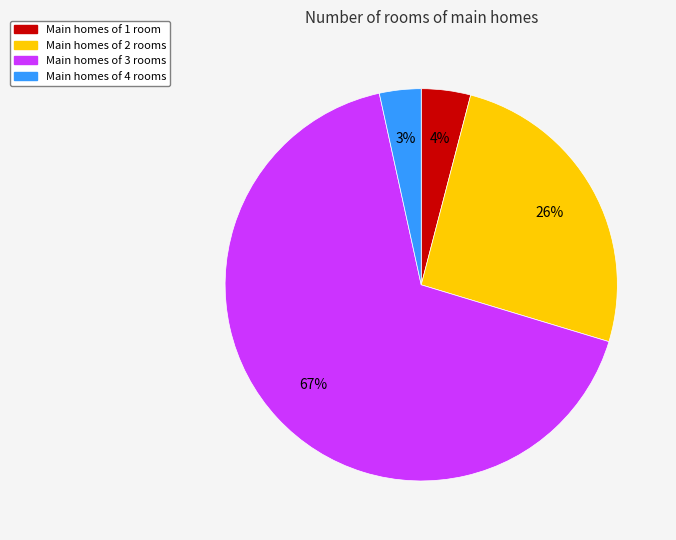

To the nearest percent, what is the average slice percentage?

25%